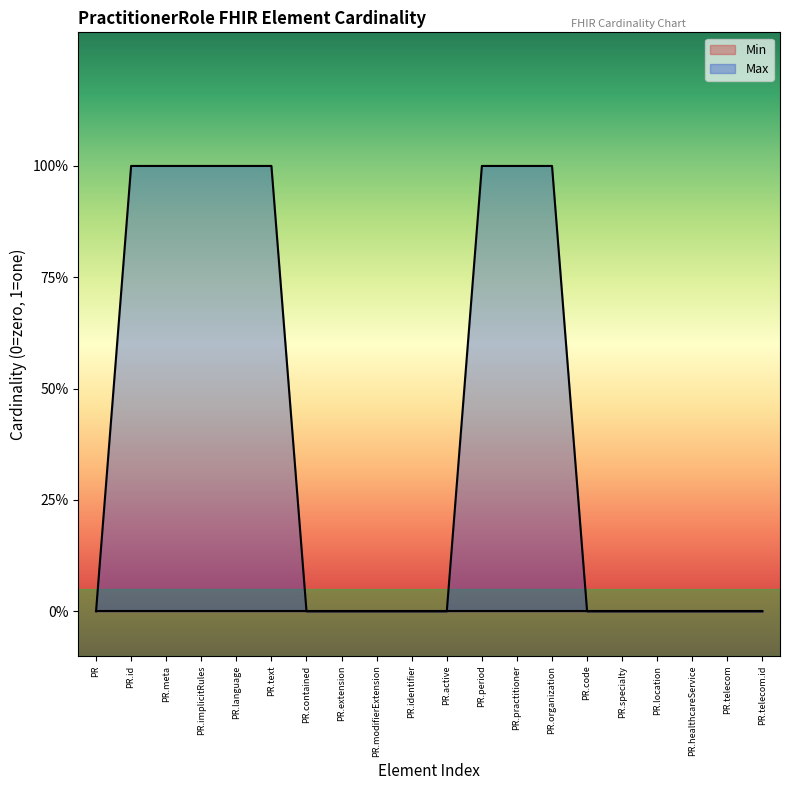

Which label corresponds to the smallest value in the chart?

PR